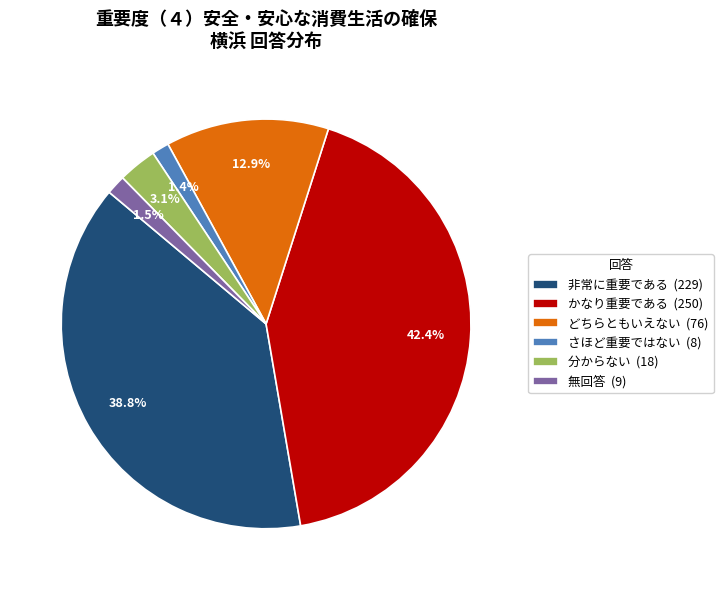

How many slices are in this pie chart?

6